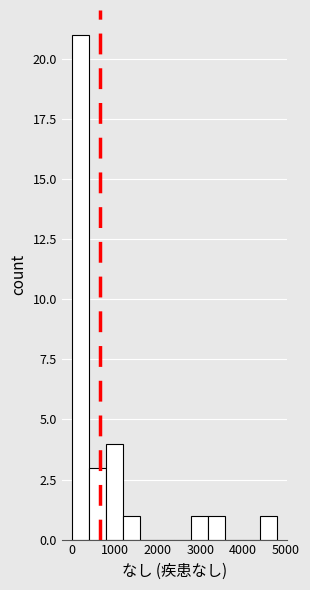

Read against the x-axis, roughly where is the centre of the tallest bar?

200